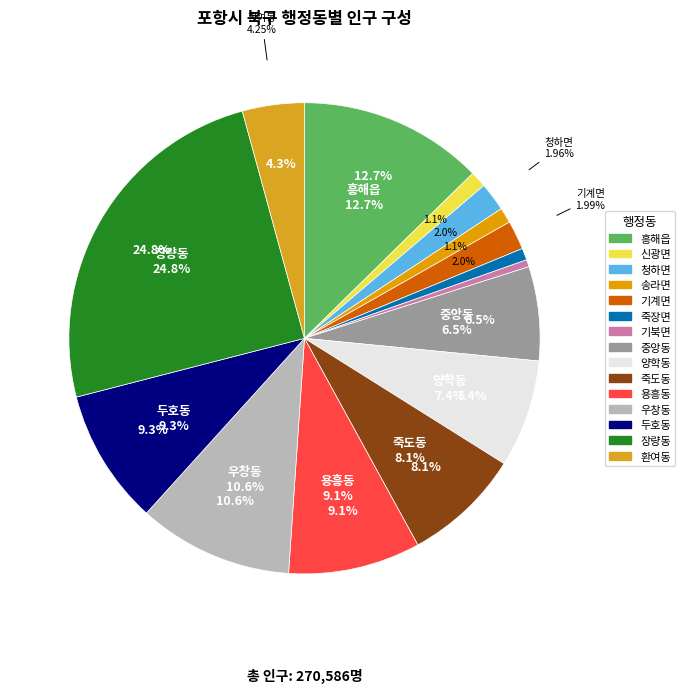

What is the change in value from 신광면 to 죽도동?

+18868